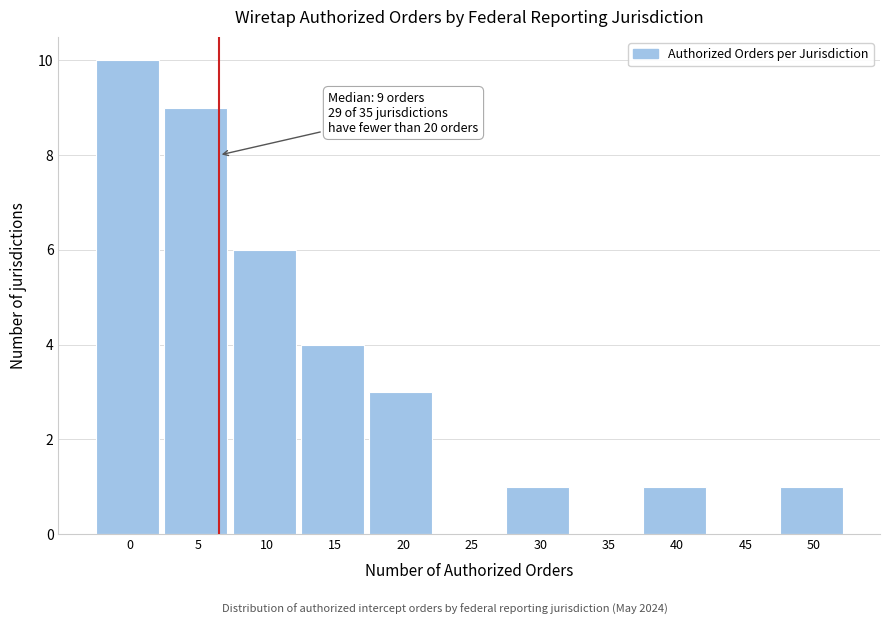

Reading left to right, list all the values displayed in this chart.

0=10	5=9	10=6	15=4	20=3	25=0	30=1	35=0	40=1	45=0	50=1